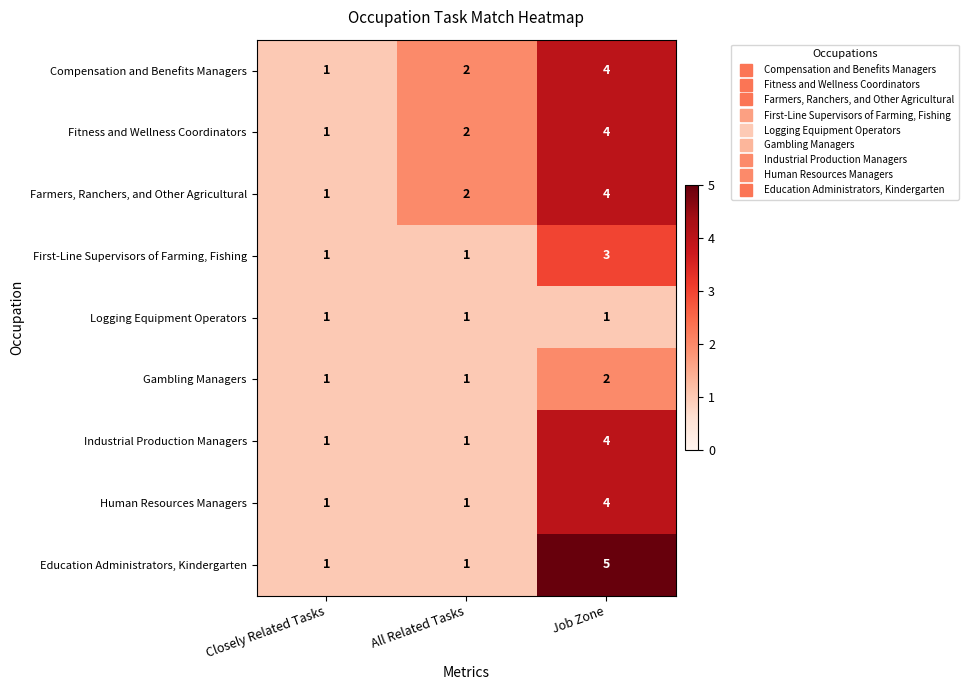

What is the greatest value displayed?

5